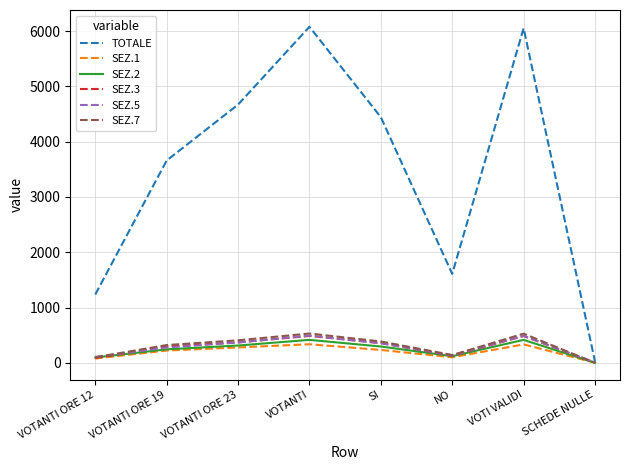

Which series has the largest total across all categories?

TOTALE